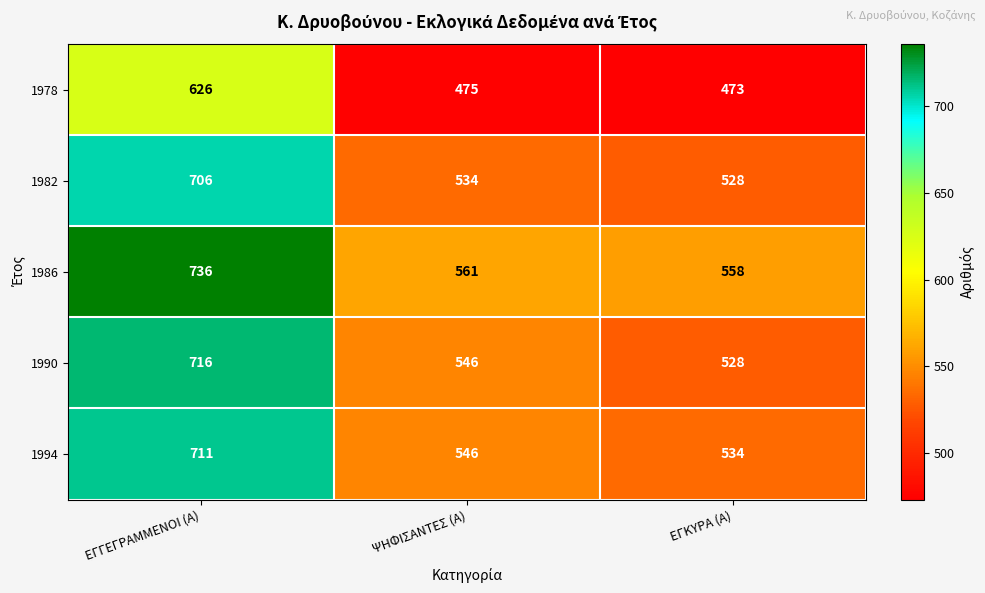

At how many categories does at least one series exceed 681?

1